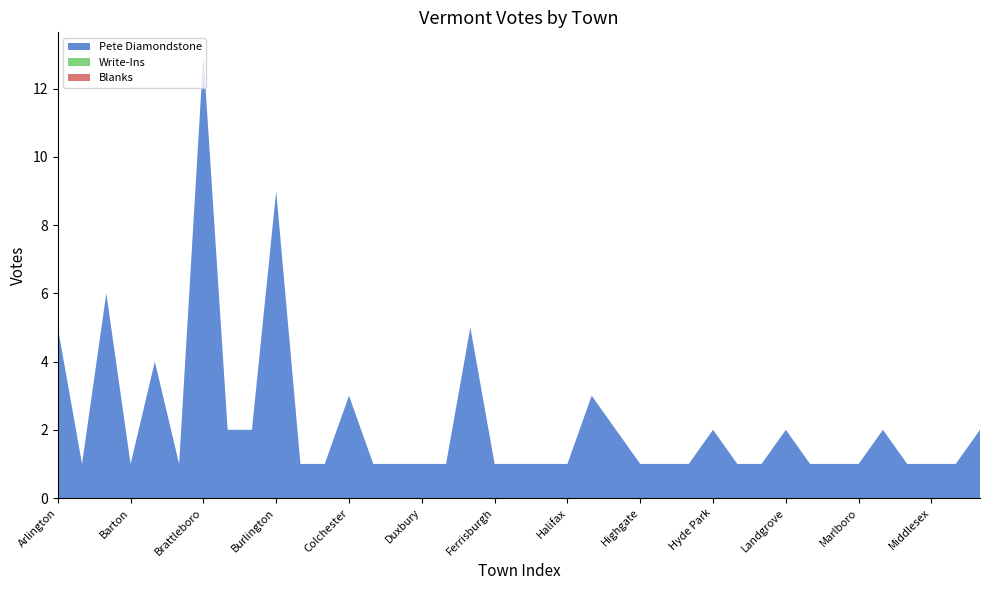

Reading left to right, list all the values displayed in this chart.

Pete Diamondstone: Arlington=5	Bakersfield=1	Barre City=6	Barton=1	Bennington=4	Bethel=1	Brattleboro=13	Bridport=2	Brighton=2	Burlington=9	Calais=1	Chittenden=1	Colchester=3	Cornwall=1	Dummerston=1	Duxbury=1	Enosburgh=1	Fairfield=5	Ferrisburgh=1	Fletcher=1	Guilford=1	Halifax=1	Hartford=3	Hartland=2	Highgate=1	Hinesburg=1	Holland=1	Hyde Park=2	Jamaica=1	Johnson=1	Landgrove=2	Londonderry=1	Ludlow=1	Marlboro=1	Marshfield=2	Middlebury=1	Middlesex=1	Milton=1	Montpelier=2
Write-Ins: Arlington=0	Bakersfield=0	Barre City=0	Barton=0	Bennington=0	Bethel=0	Brattleboro=0	Bridport=0	Brighton=0	Burlington=0	Calais=0	Chittenden=0	Colchester=0	Cornwall=0	Dummerston=0	Duxbury=0	Enosburgh=0	Fairfield=0	Ferrisburgh=0	Fletcher=0	Guilford=0	Halifax=0	Hartford=0	Hartland=0	Highgate=0	Hinesburg=0	Holland=0	Hyde Park=0	Jamaica=0	Johnson=0	Landgrove=0	Londonderry=0	Ludlow=0	Marlboro=0	Marshfield=0	Middlebury=0	Middlesex=0	Milton=0	Montpelier=0
Blanks: Arlington=0	Bakersfield=0	Barre City=0	Barton=0	Bennington=0	Bethel=0	Brattleboro=0	Bridport=0	Brighton=0	Burlington=0	Calais=0	Chittenden=0	Colchester=0	Cornwall=0	Dummerston=0	Duxbury=0	Enosburgh=0	Fairfield=0	Ferrisburgh=0	Fletcher=0	Guilford=0	Halifax=0	Hartford=0	Hartland=0	Highgate=0	Hinesburg=0	Holland=0	Hyde Park=0	Jamaica=0	Johnson=0	Landgrove=0	Londonderry=0	Ludlow=0	Marlboro=0	Marshfield=0	Middlebury=0	Middlesex=0	Milton=0	Montpelier=0